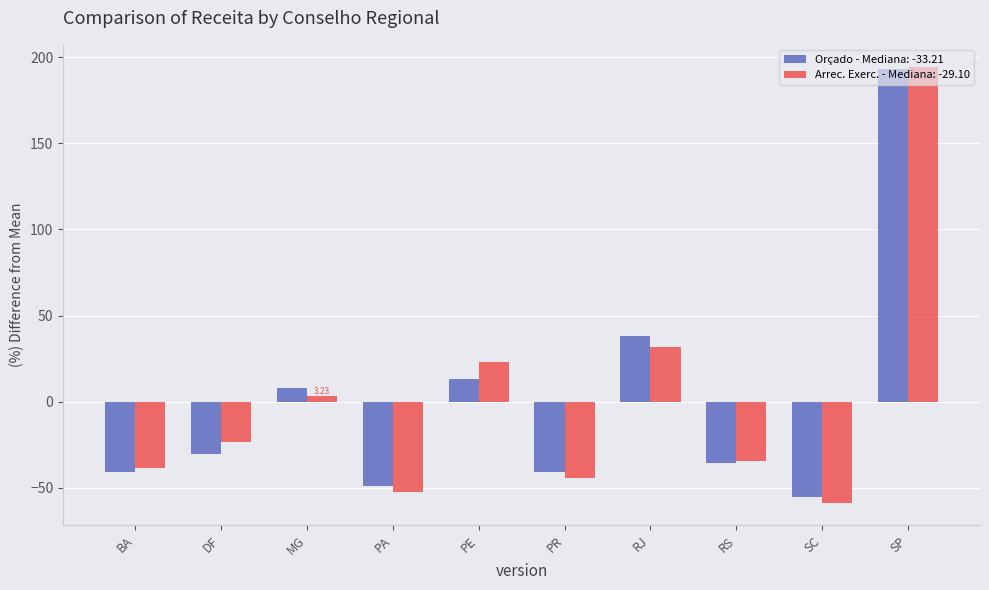

Which category has the lowest value in the Orçado - Mediana: -33.21 series?

SC